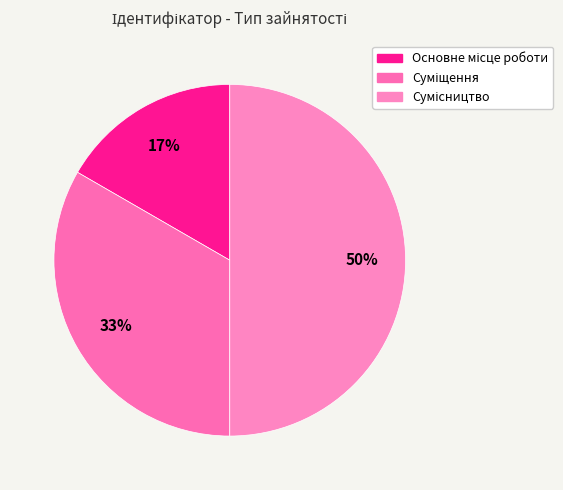

How many slices are in this pie chart?

3